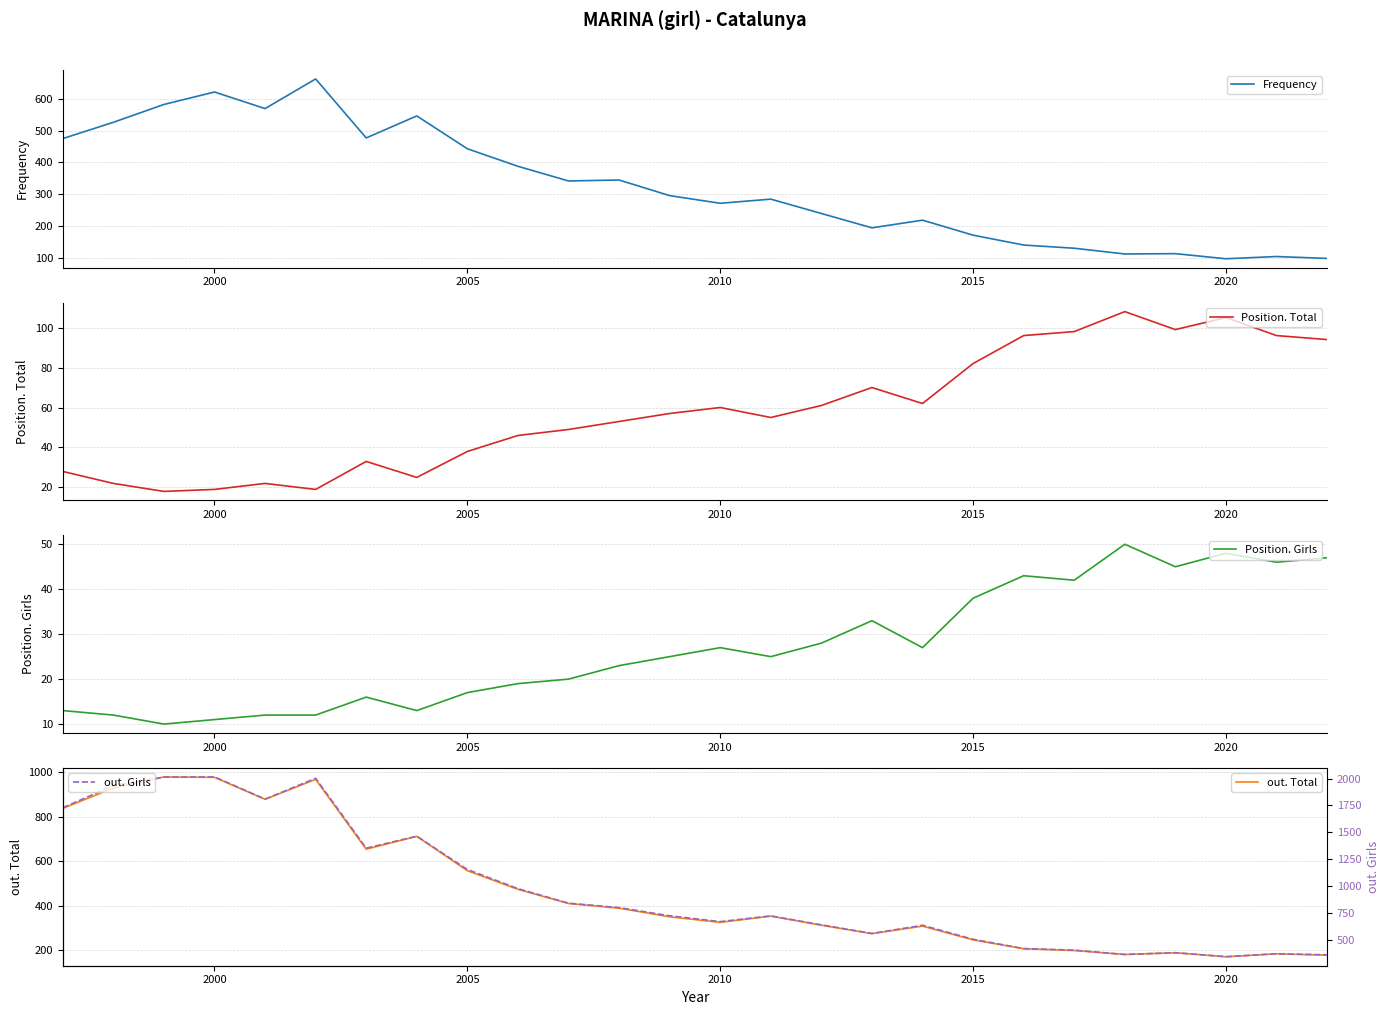

Reading left to right, extract all data points from this chart.

Frequency: 475	526	582	621	569	662	477	546	443	388	342	345	296	272	285	240	195	219	172	141	131	113	114	98	105	99
Position. Total: 28	22	18	19	22	19	33	25	38	46	49	53	57	60	55	61	70	62	82	96	98	108	99	105	96	94
Position. Girls: 13	12	10	11	12	12	16	13	17	19	20	23	25	27	25	28	33	27	38	43	42	50	45	48	46	47
out. Total: 838	930	980	978	879	969	654	712	557	473	409	388	349	324	352	311	273	307	245	205	197	179	187	169	182	176
out. Girls: 1729	1935	2013	2015	1809	2002	1354	1465	1156	978	843	802	726	672	725	642	562	638	508	422	407	367	383	346	374	364